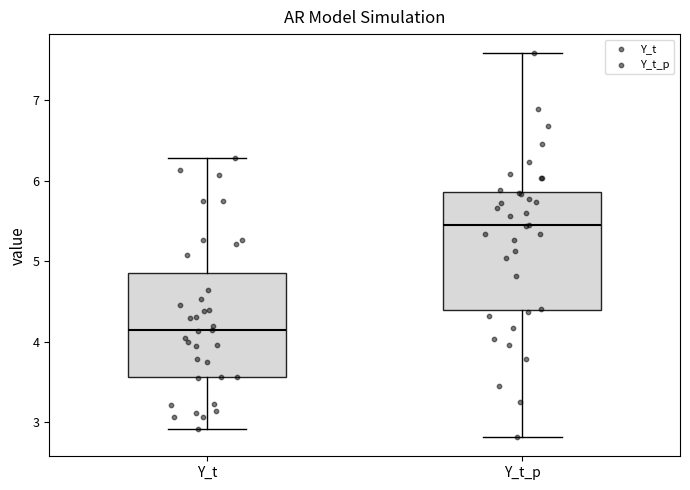

Reading left to right, transcribe this box plot: for each box, give where its median line is, the range the box spans, and where its two whiskers end, as read against the y-axis. The values are not printed on the chart, so give them approximately, as read against the axis.

Y_t: median 4.1, box 3.6 to 4.9, whiskers 2.9 to 6.3
Y_t_p: median 5.4, box 4.4 to 5.9, whiskers 2.8 to 7.6